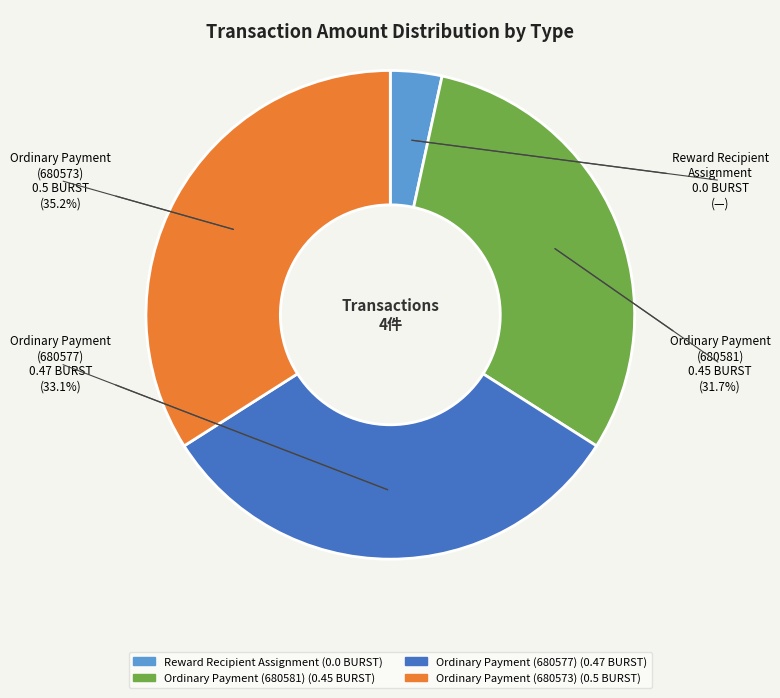

The Ordinary Payment (680573) slice represents 24% of the pie. True or false?

False